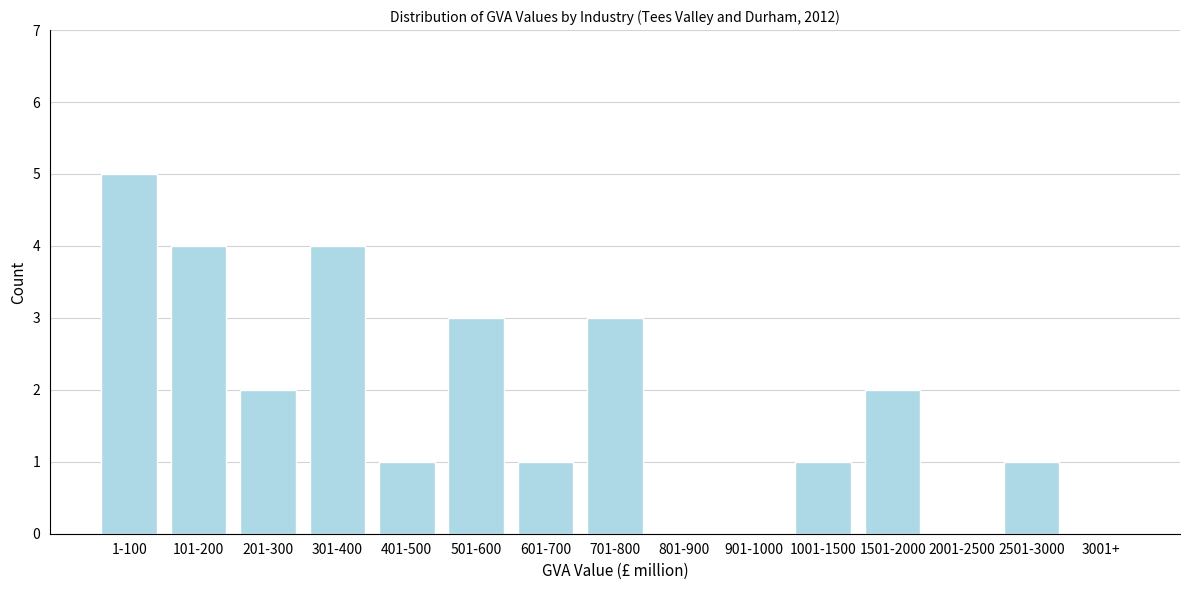

Reading left to right, what are all the values shown in this chart?

1-100=5	101-200=4	201-300=2	301-400=4	401-500=1	501-600=3	601-700=1	701-800=3	801-900=0	901-1000=0	1001-1500=1	1501-2000=2	2001-2500=0	2501-3000=1	3001+=0